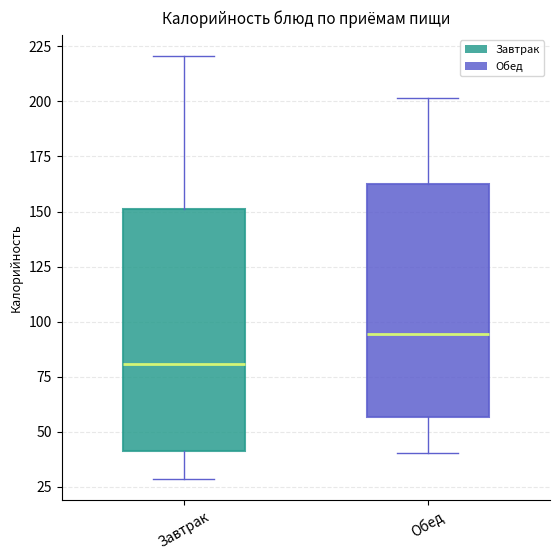

Reading left to right, read every box against the y-axis: the position of its median line, the range the box covers, and the ends of its whiskers. The values are not printed on the chart, so give them approximately, as read against the axis.

Завтрак: median 80, box 40 to 150, whiskers 30 to 220
Обед: median 95, box 55 to 160, whiskers 40 to 200